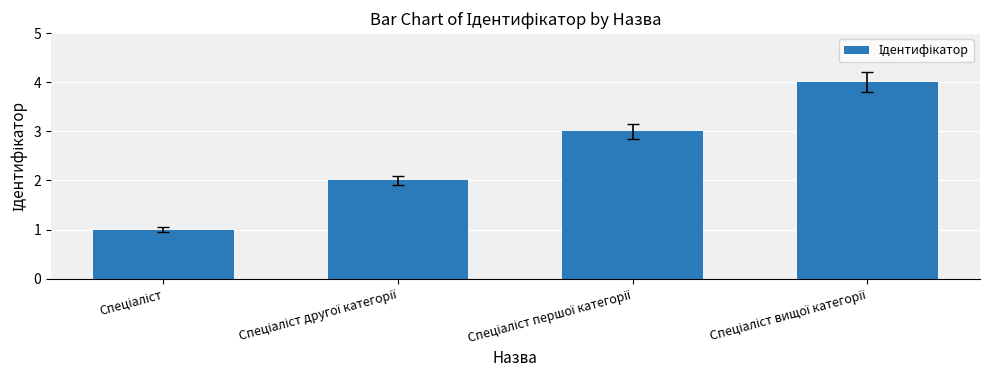

What is the maximum value shown in the chart?

4